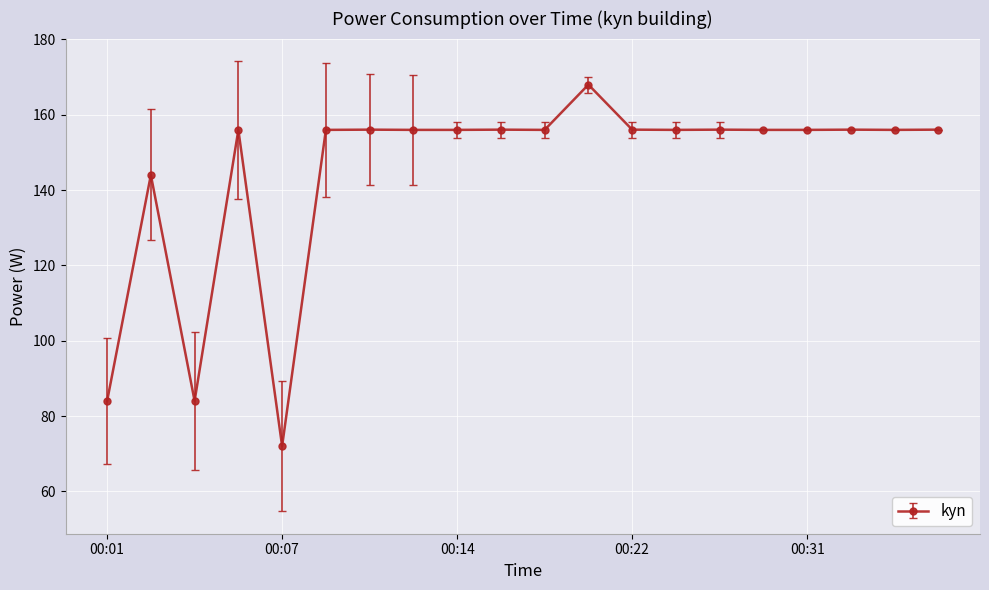

What is the greatest value displayed?

168.0